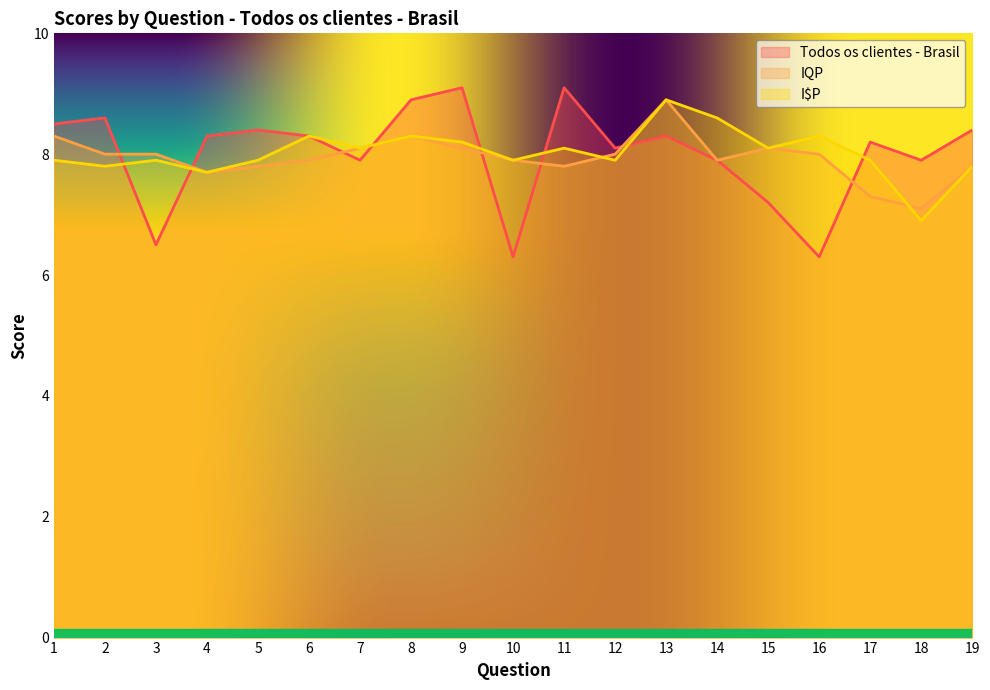

Where is IQP nearest to the value 8?

2